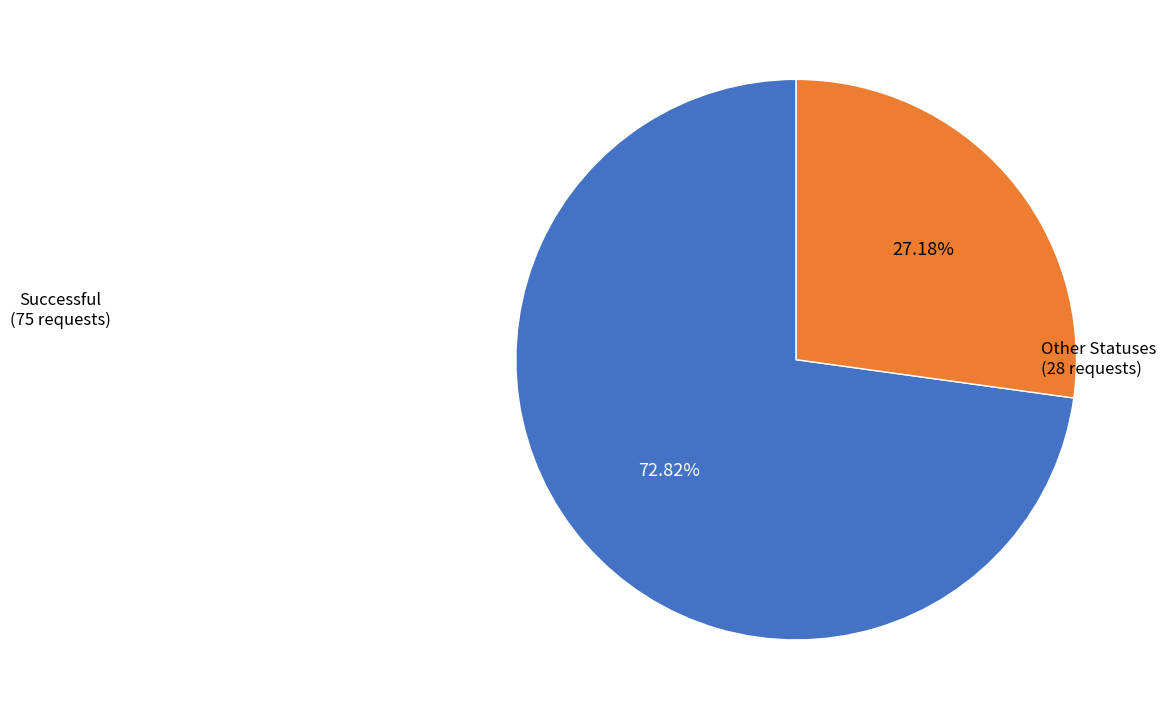

Is there a majority slice in this chart?

Yes